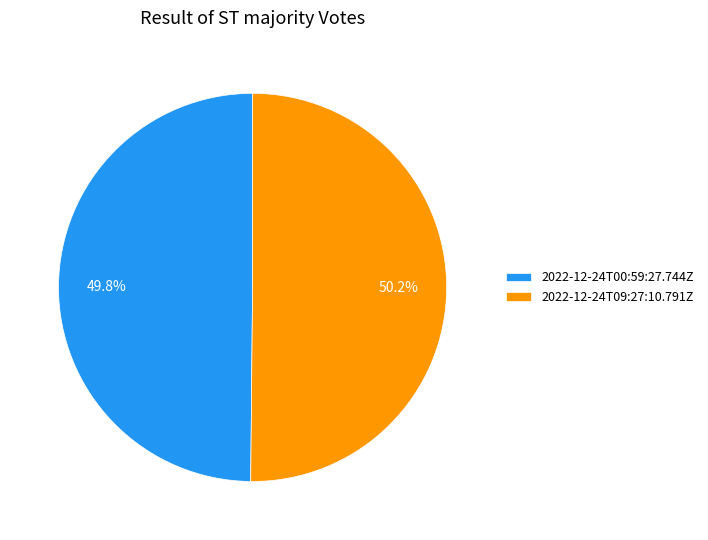

How many segments does this pie chart have?

2